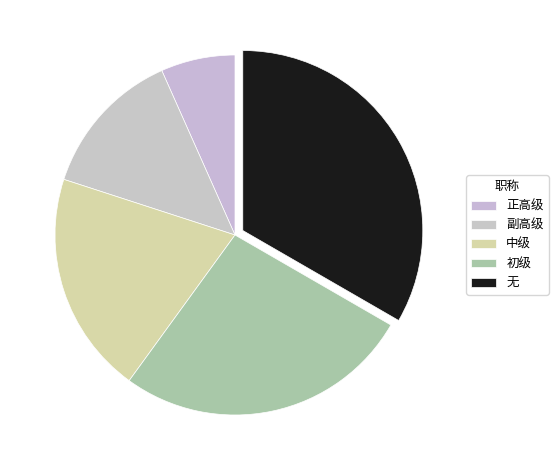

To the nearest percent, what portion does 中级 represent?

20%